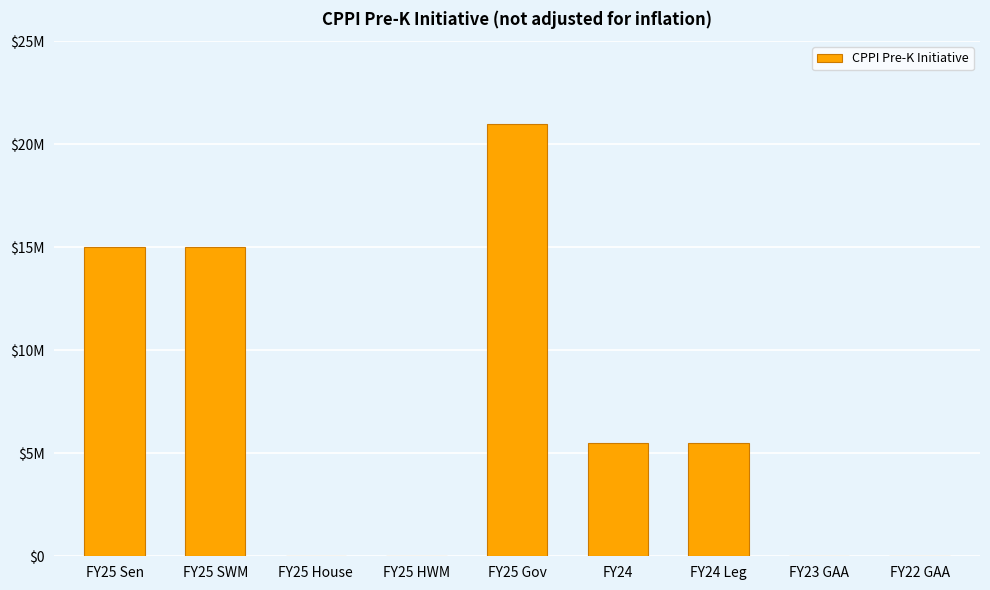

Are the bars horizontal?

No